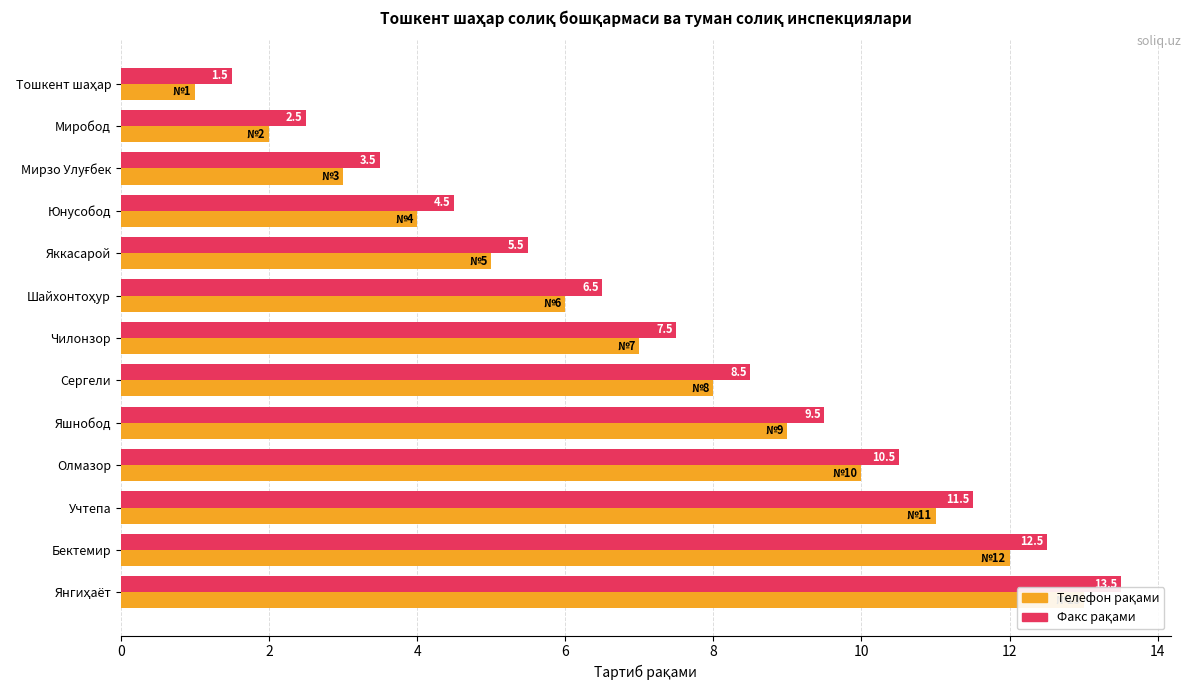

Is it true that Телефон рақами (serial) equals 17.2 at Бектемир?

False